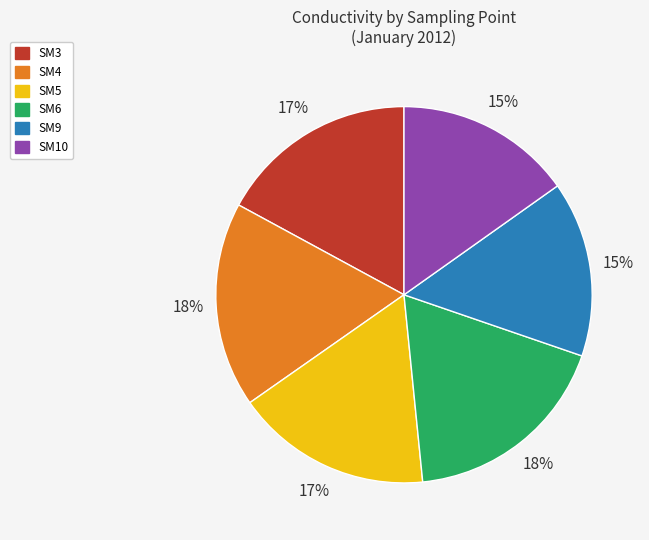

Between SM6 and SM5, which is larger?

SM6